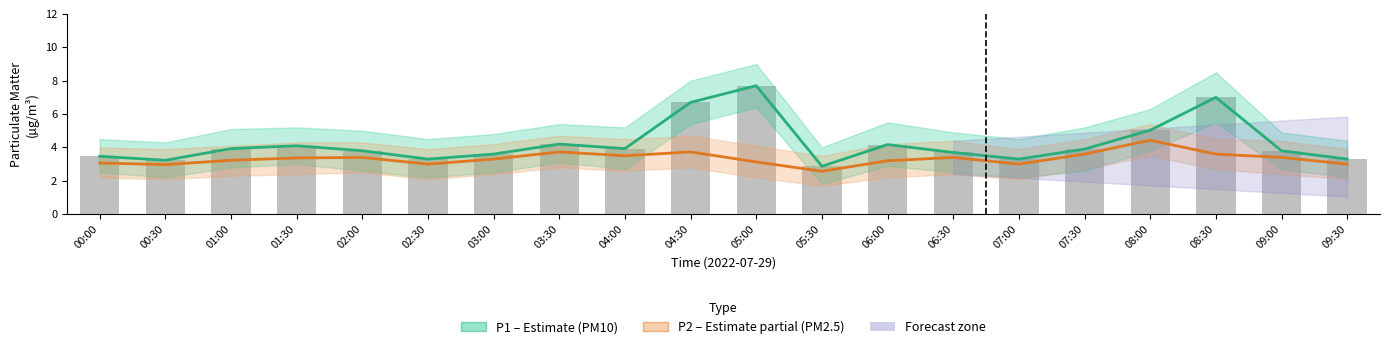

What is the total value across all series at 07:30?

7.5